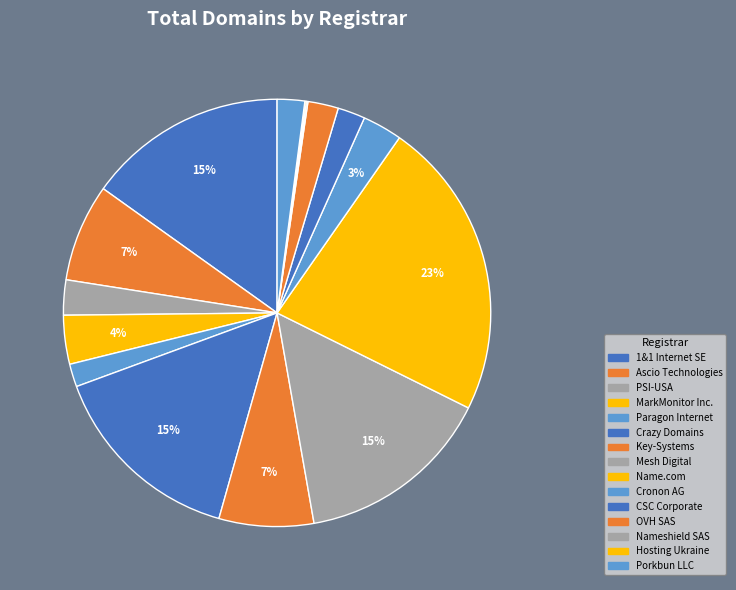

True or false: MarkMonitor Inc. accounts for 4% of the total.

True